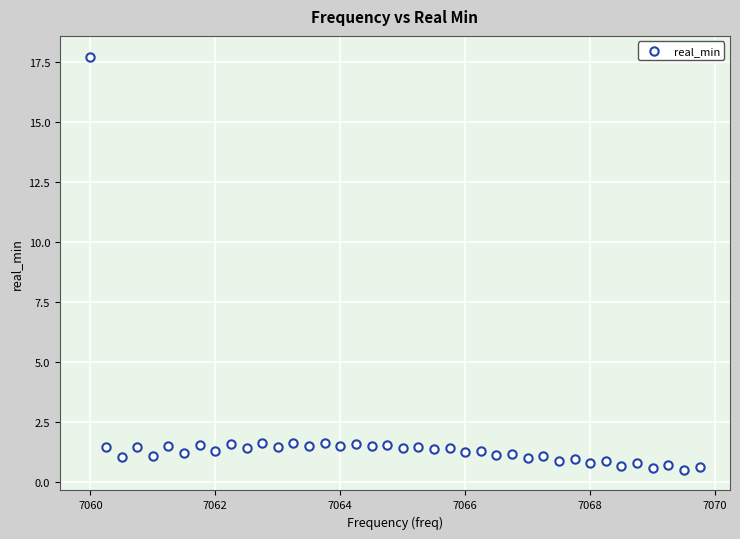

What is the range of X values (max minus min)?

9.8